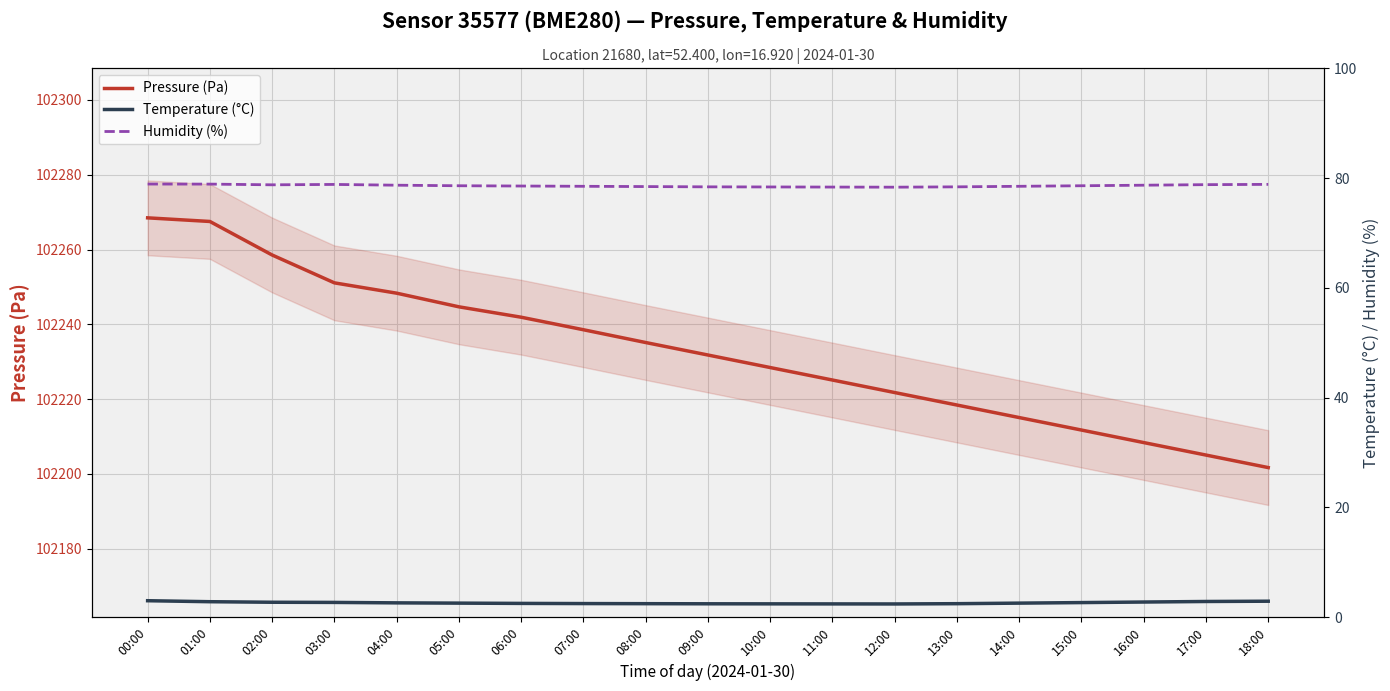

The value of Humidity (%) at 07:00 is 78.5. True or false?

True